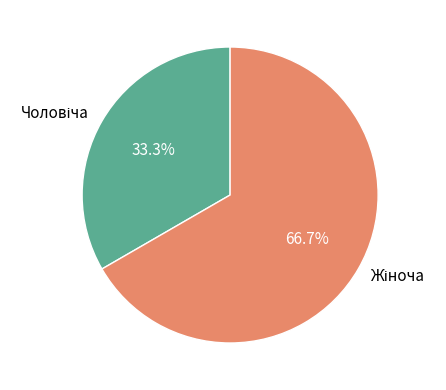

Approximately how many times larger is the value at Чоловіча compared to Жіноча?

0.5